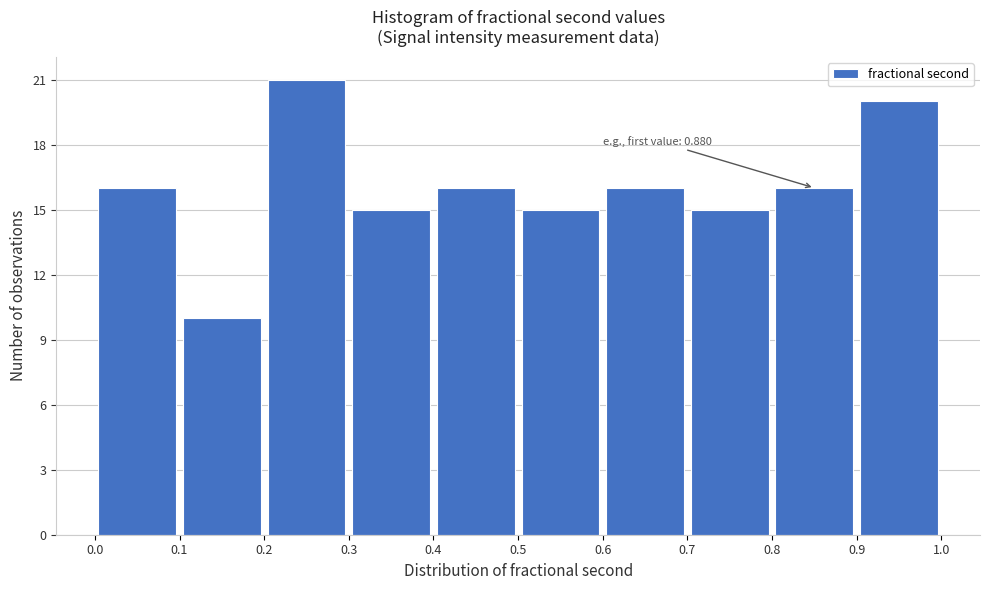

Which range on the x-axis has the tallest bar?

0.2 to 0.3